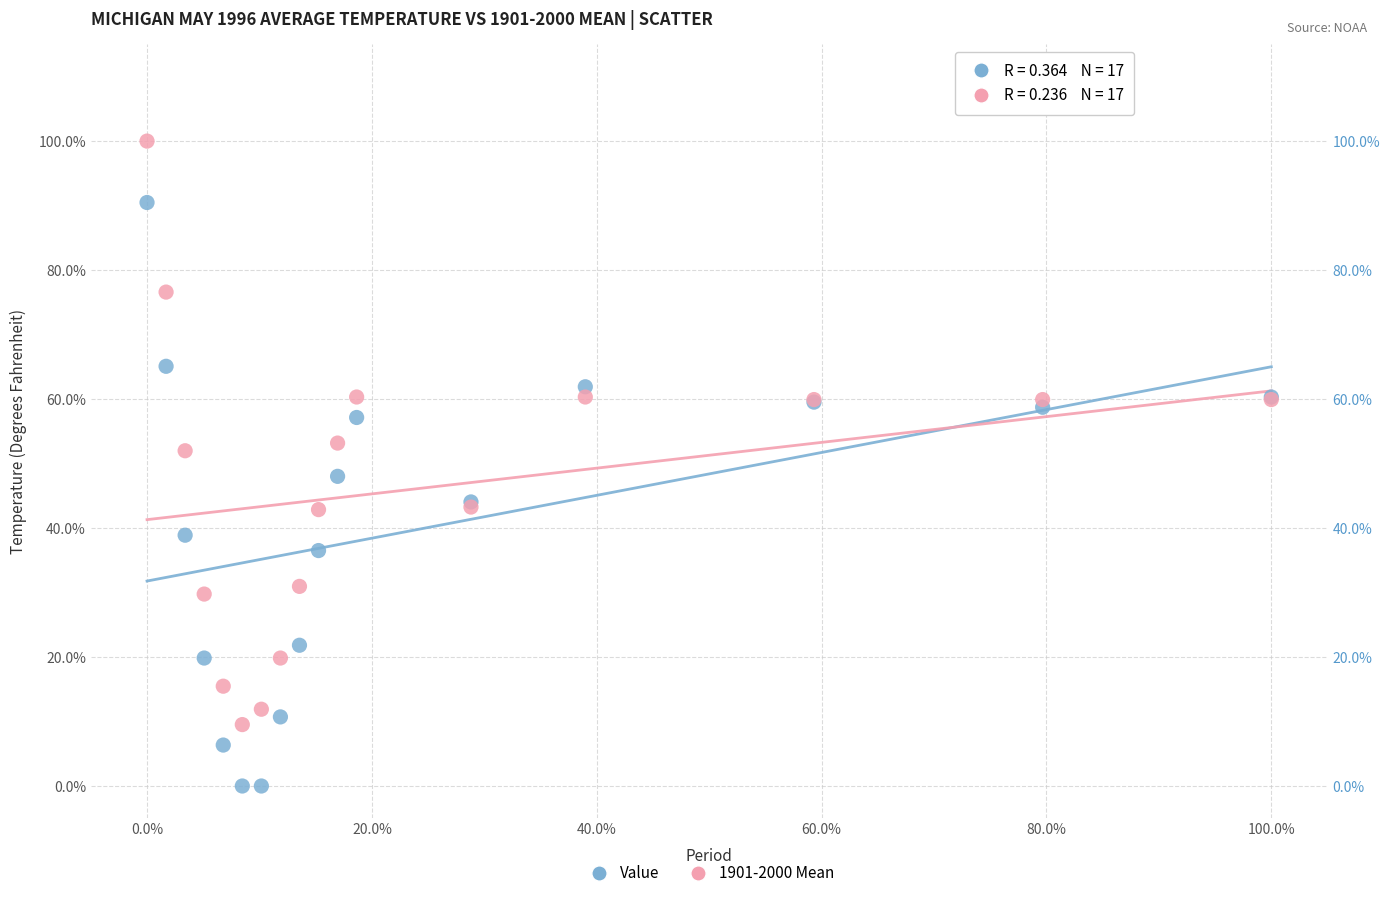

What are all the series names shown in the legend?

Value, 1901-2000 Mean